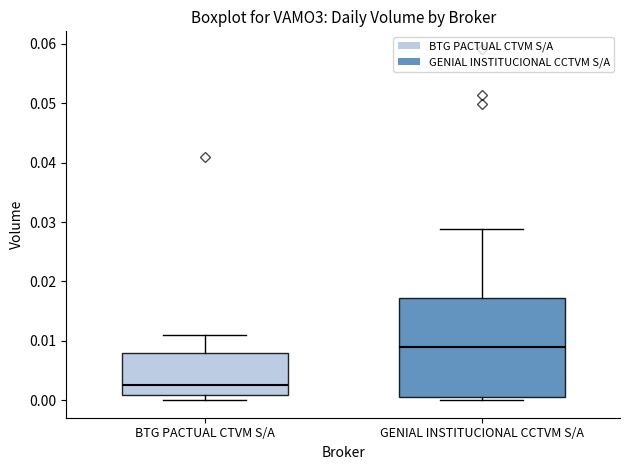

Reading left to right, read every box against the y-axis: the position of its median line, the range the box covers, and the ends of its whiskers. The values are not printed on the chart, so give them approximately, as read against the axis.

BTG PACTUAL CTVM S/A: median 0.003, box 0.001 to 0.008, whiskers 0.000 to 0.011
GENIAL INSTITUCIONAL CCTVM S/A: median 0.009, box 0.001 to 0.017, whiskers 0.000 to 0.029